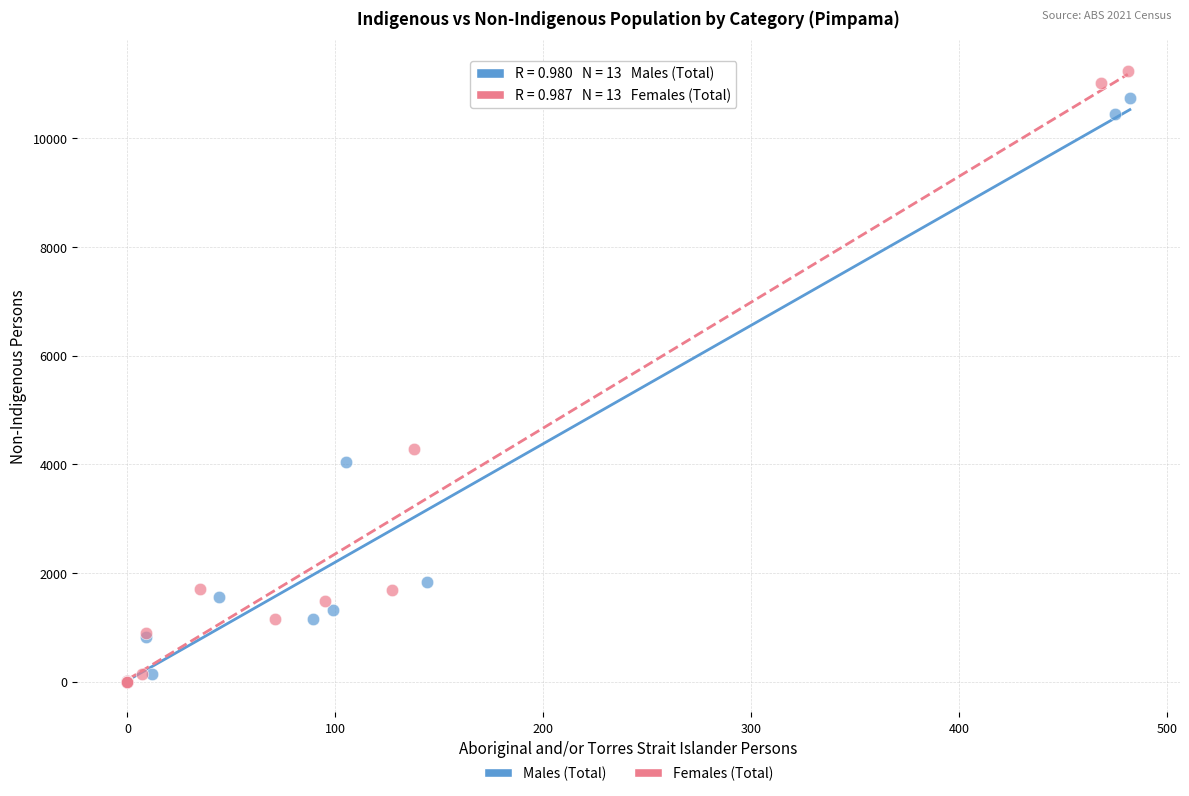

Which series has the widest spread of Y values?

Females (Total)